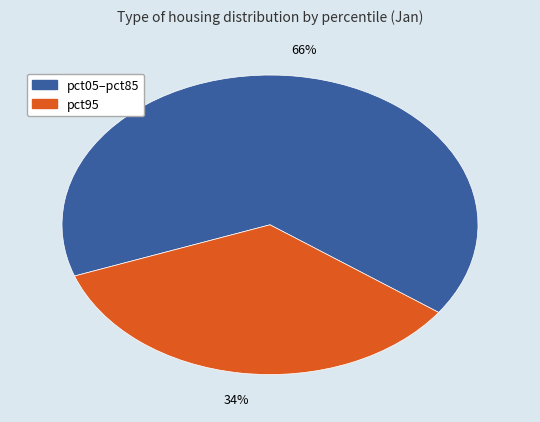

Is there any slice that represents more than half of the pie?

Yes